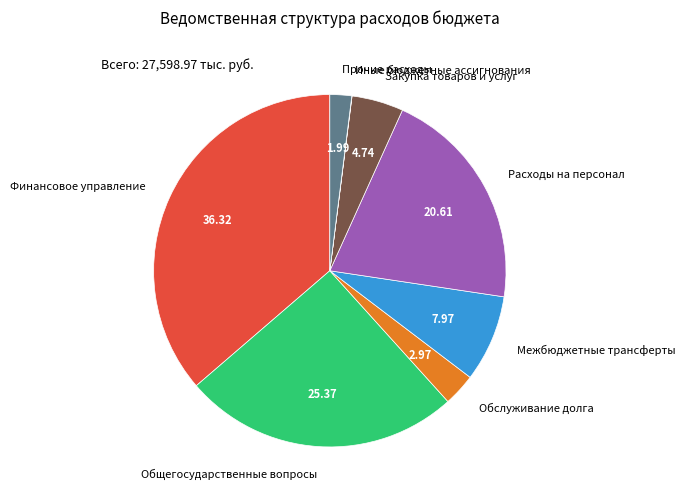

Combined, do Закупка товаров и услуг and Обслуживание долга account for over 50%?

No